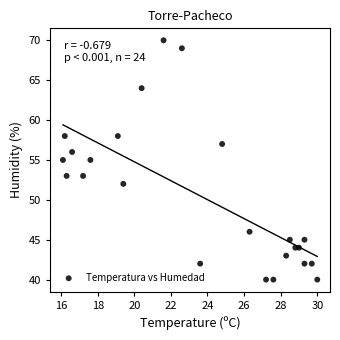

What is the range of Y values (max minus min)?

30